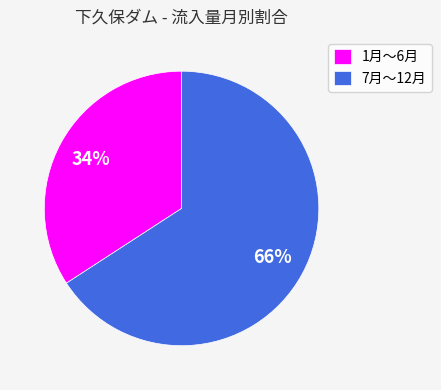

What percentage is the 1月～6月 slice, to the nearest percent?

34%